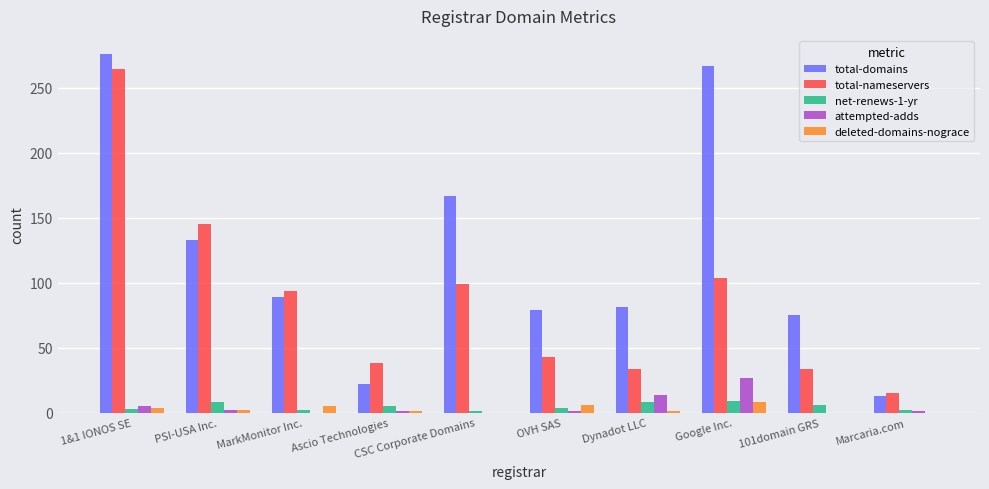

Is it true that deleted-domains-nograce equals 6 at OVH SAS?

True